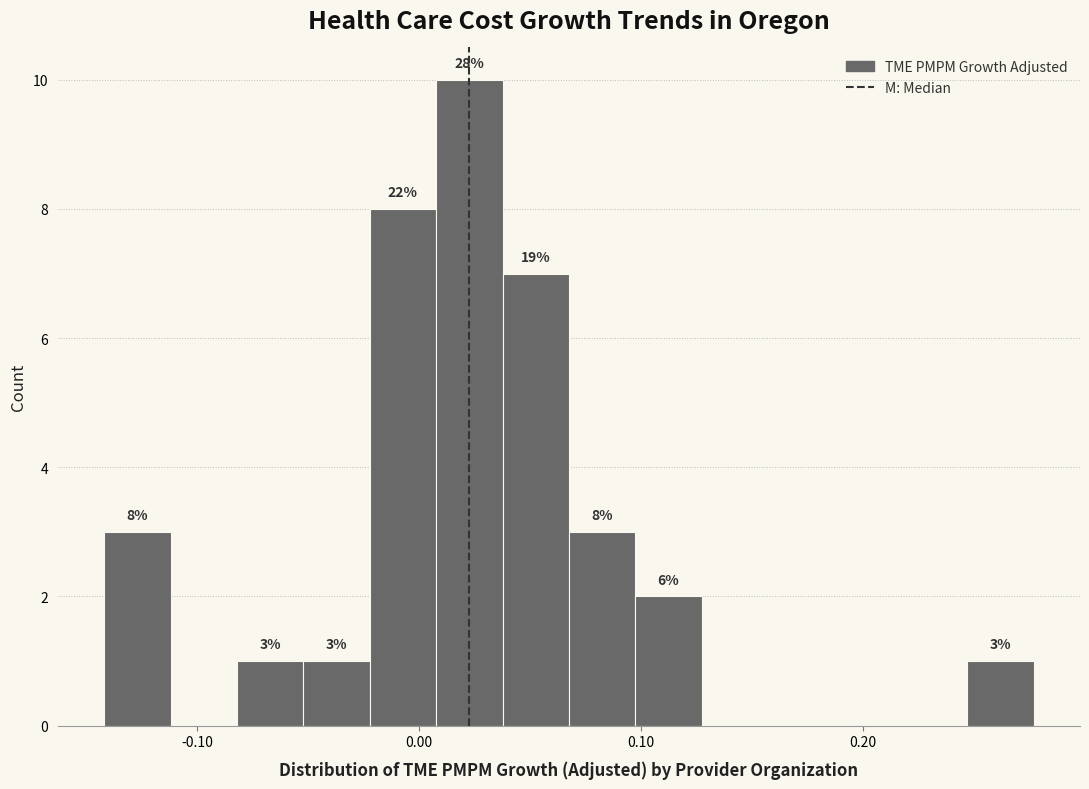

Around what value on the x-axis is the tallest bar? Give the approximate position of its centre, as read against the axis.

0.02